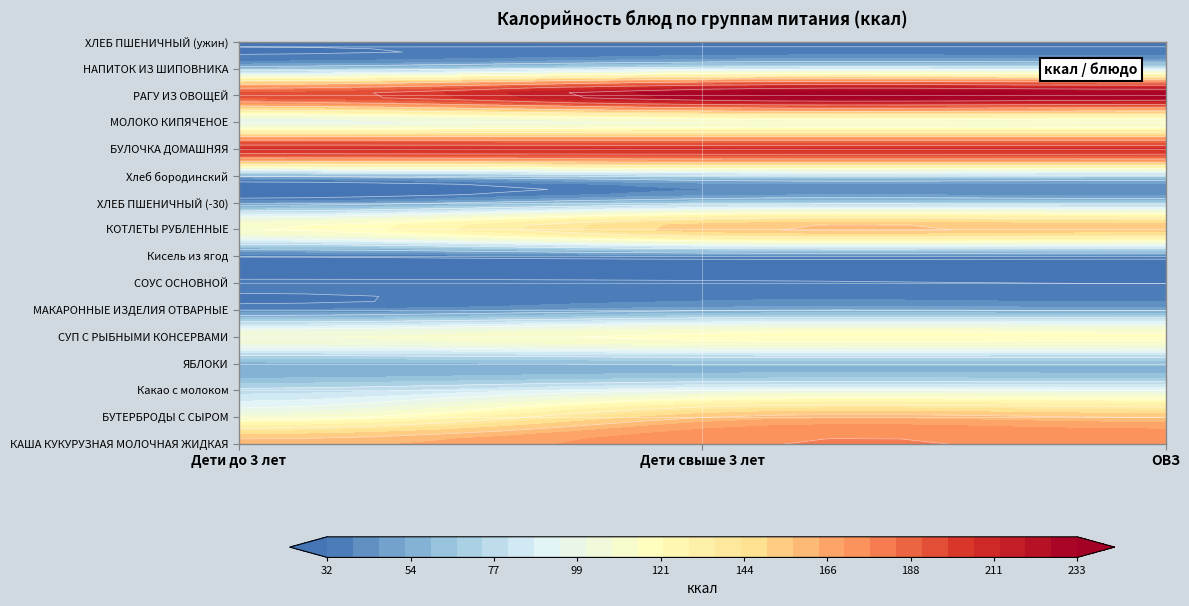

Reading left to right, what are all the values shown in this chart?

КАША КУКУРУЗНАЯ МОЛОЧНАЯ ЖИДКАЯ: Дети до 3 лет=160.1	Дети свыше 3 лет=176.2	ОВЗ=176.2
БУТЕРБРОДЫ С СЫРОМ: Дети до 3 лет=108.6	Дети свыше 3 лет=156.4	ОВЗ=156.4
Какао с молоком: Дети до 3 лет=76.3	Дети свыше 3 лет=94.4	ОВЗ=94.4
ЯБЛОКИ: Дети до 3 лет=57.2	Дети свыше 3 лет=60.7	ОВЗ=60.7
СУП С РЫБНЫМИ КОНСЕРВАМИ: Дети до 3 лет=107.0	Дети свыше 3 лет=118.4	ОВЗ=118.4
МАКАРОННЫЕ ИЗДЕЛИЯ ОТВАРНЫЕ: Дети до 3 лет=38.8	Дети свыше 3 лет=50.8	ОВЗ=50.8
СОУС ОСНОВНОЙ: Дети до 3 лет=34.0	Дети свыше 3 лет=34.0	ОВЗ=32.0
Кисель из ягод: Дети до 3 лет=32.8	Дети свыше 3 лет=39.1	ОВЗ=39.1
КОТЛЕТЫ РУБЛЕННЫЕ: Дети до 3 лет=115.0	Дети свыше 3 лет=154.2	ОВЗ=154.2
ХЛЕБ ПШЕНИЧНЫЙ (-30): Дети до 3 лет=43.9	Дети свыше 3 лет=65.8	ОВЗ=65.8
Хлеб бородинский: Дети до 3 лет=55.0	Дети свыше 3 лет=70.4	ОВЗ=70.4
БУЛОЧКА ДОМАШНЯЯ: Дети до 3 лет=206.7	Дети свыше 3 лет=206.7	ОВЗ=206.7
МОЛОКО КИПЯЧЕНОЕ: Дети до 3 лет=96.3	Дети свыше 3 лет=107.1	ОВЗ=107.1
РАГУ ИЗ ОВОЩЕЙ: Дети до 3 лет=194.2	Дети свыше 3 лет=233.1	ОВЗ=233.1
НАПИТОК ИЗ ШИПОВНИКА: Дети до 3 лет=61.4	Дети свыше 3 лет=81.6	ОВЗ=81.6
ХЛЕБ ПШЕНИЧНЫЙ (ужин): Дети до 3 лет=32.9	Дети свыше 3 лет=32.9	ОВЗ=32.9